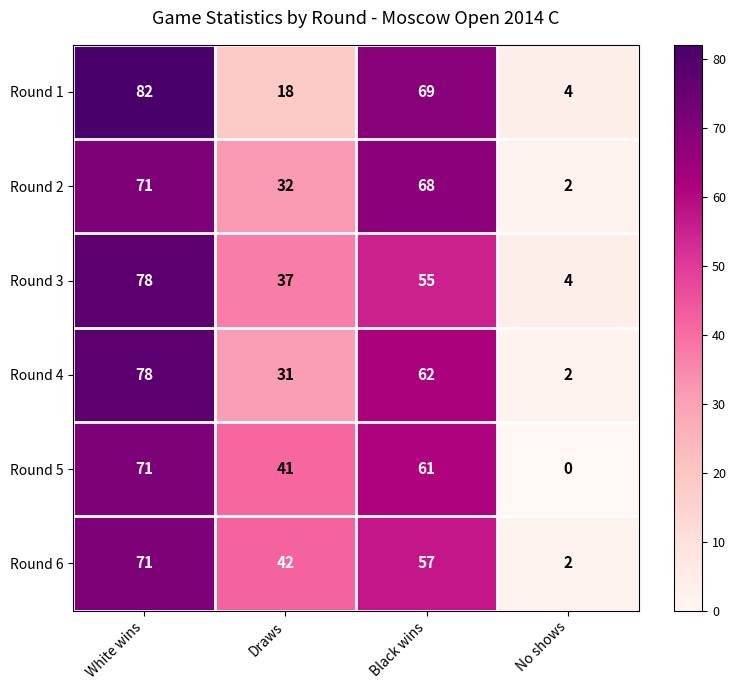

Is it true that Round 2 equals 45 at White wins?

False